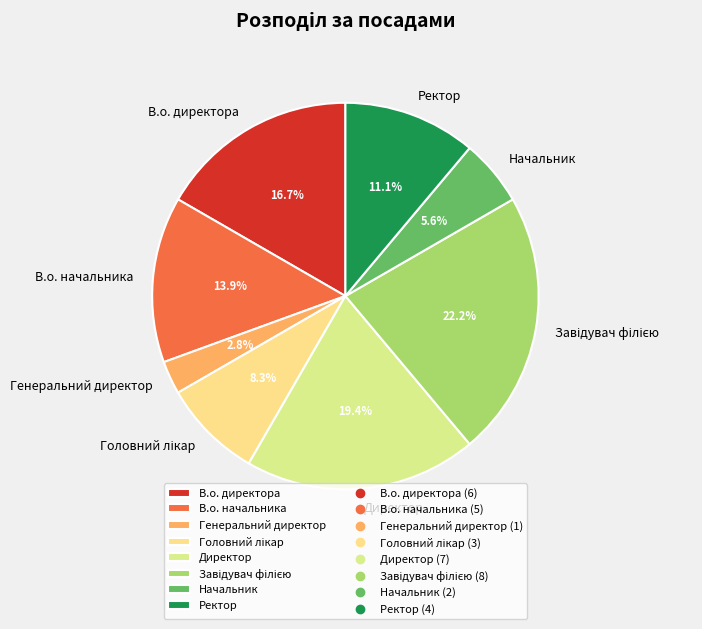

Is it true that Директор is 19% of the pie?

True